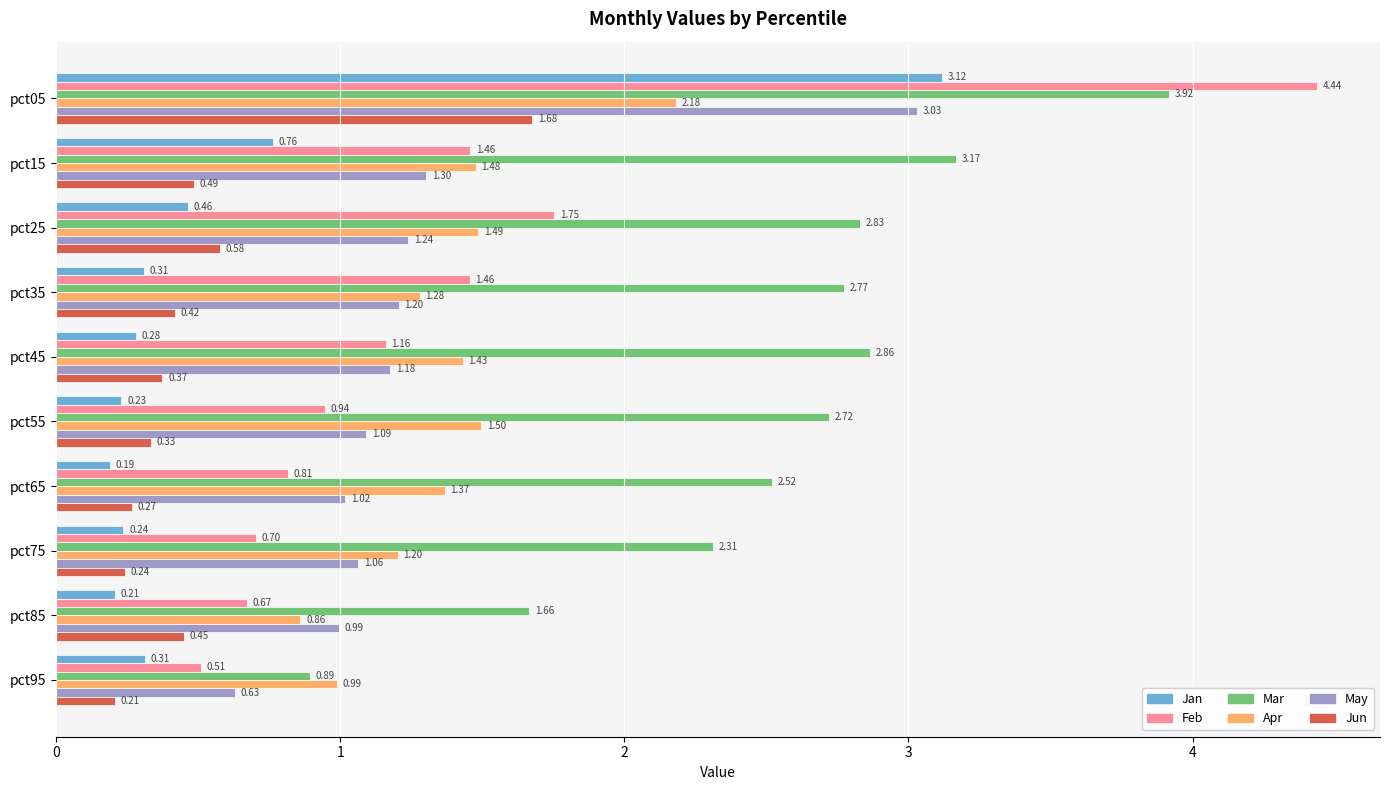

Rank the series by their maximum value, from lowest to highest.

Jun, Apr, May, Jan, Mar, Feb